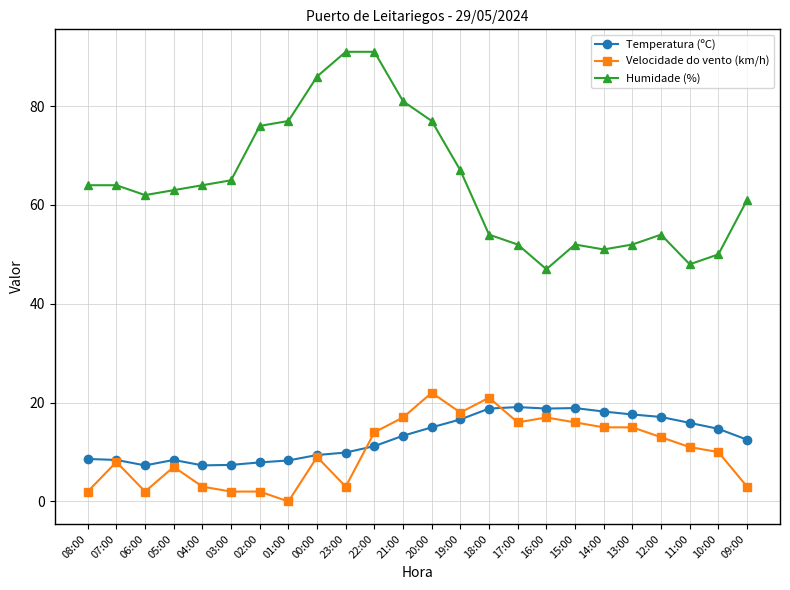

What position from the right is 03:00?

19